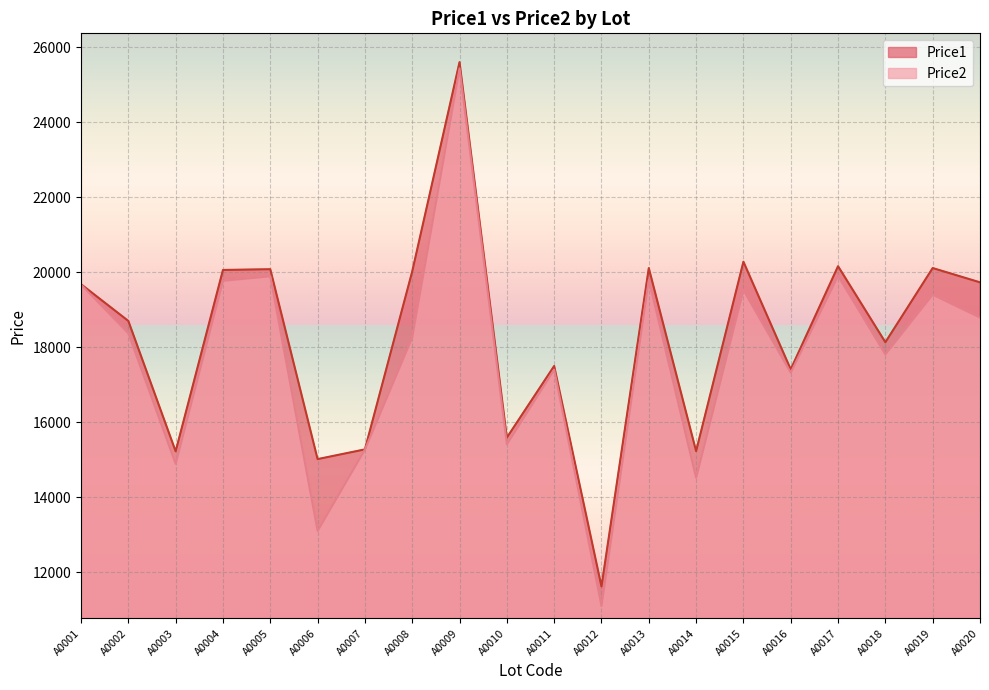

What is the difference between the maximum and minimum values in the Price1 series?

13980